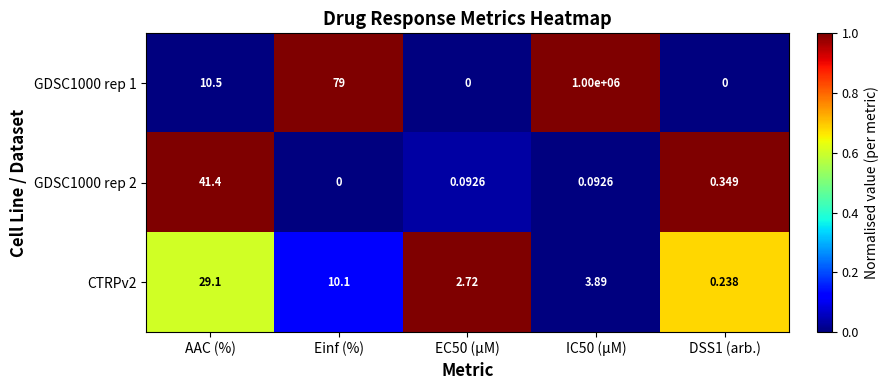

At which label is CTRPv2 closest to 14?

Einf (%)